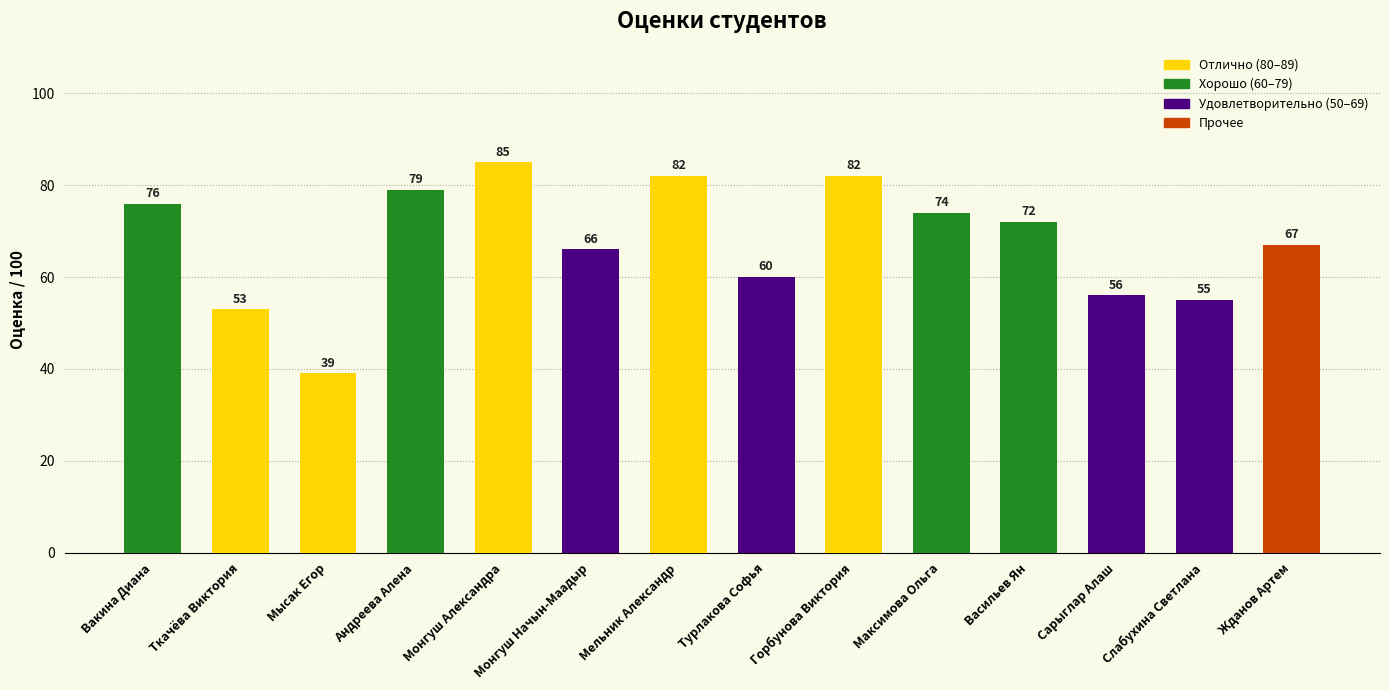

What is the minimum value shown in the chart?

39